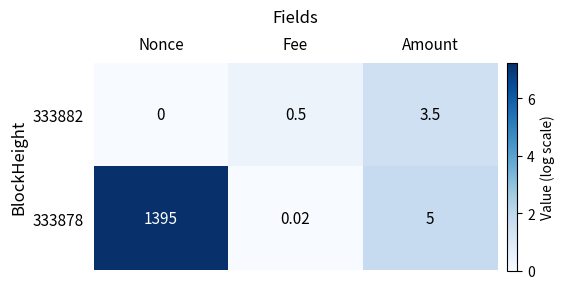

List the labels in order of 333882 value, smallest first.

Nonce, Fee, Amount